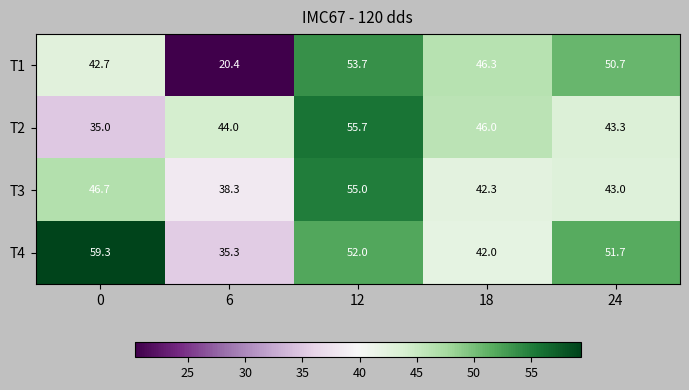

Reading left to right, list all the values displayed in this chart.

T1: 0=42.7	6=20.4	12=53.7	18=46.3	24=50.7
T2: 0=35.0	6=44.0	12=55.7	18=46.0	24=43.3
T3: 0=46.7	6=38.3	12=55.0	18=42.3	24=43.0
T4: 0=59.3	6=35.3	12=52.0	18=42.0	24=51.7